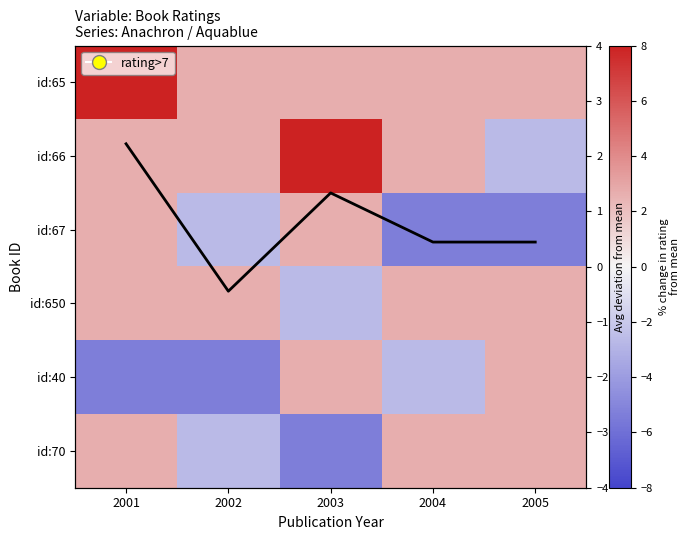

What is the difference between the second highest and minimum values in the Column mean series?

1.8